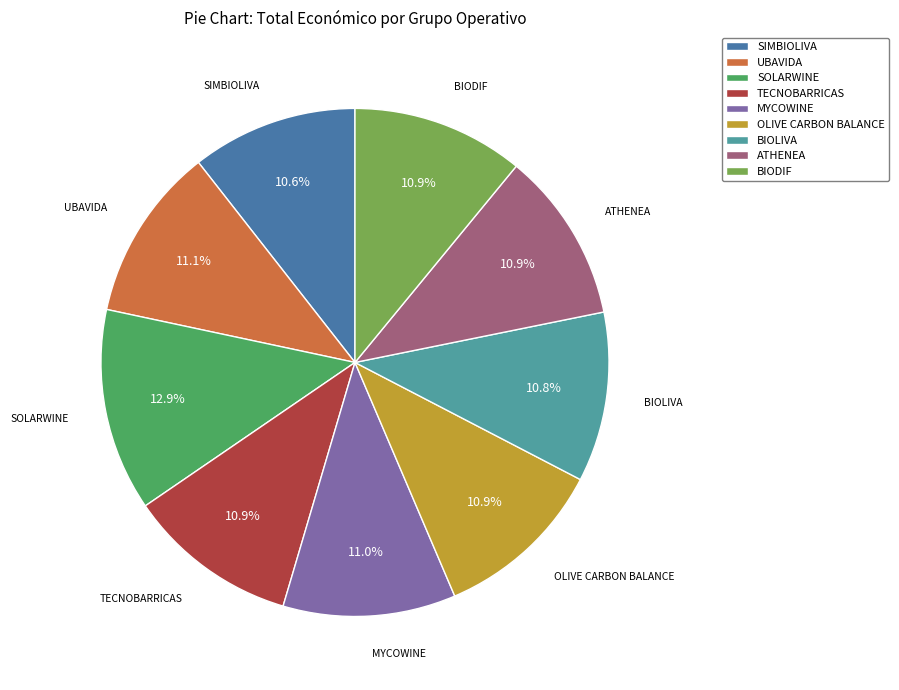

True or false: MYCOWINE accounts for 18% of the total.

False